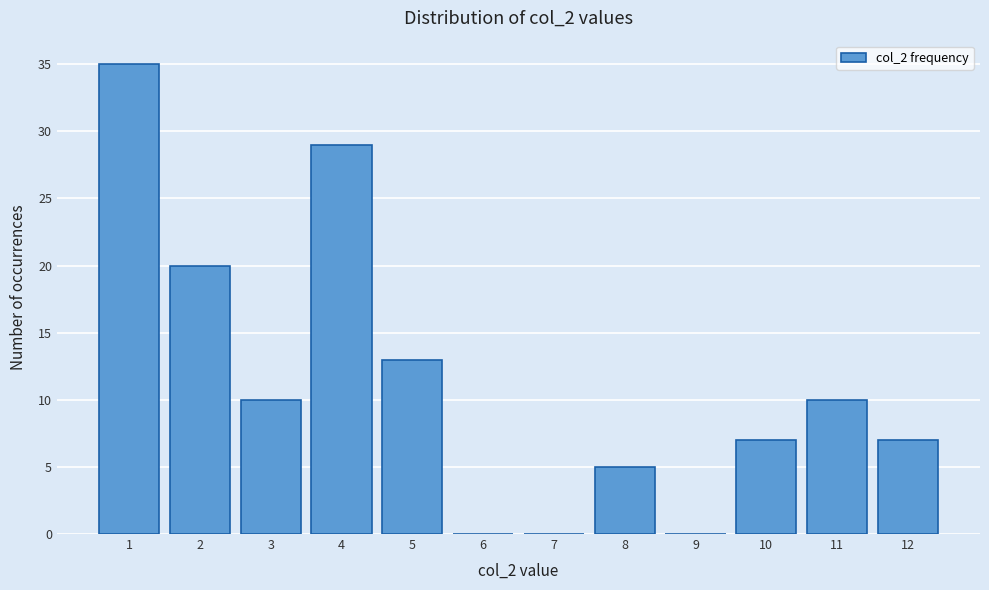

What is the height of the bar covering 3.5 to 4.5 on the x-axis? The values are not printed on the chart, so give them approximately, as read against the axis.

29